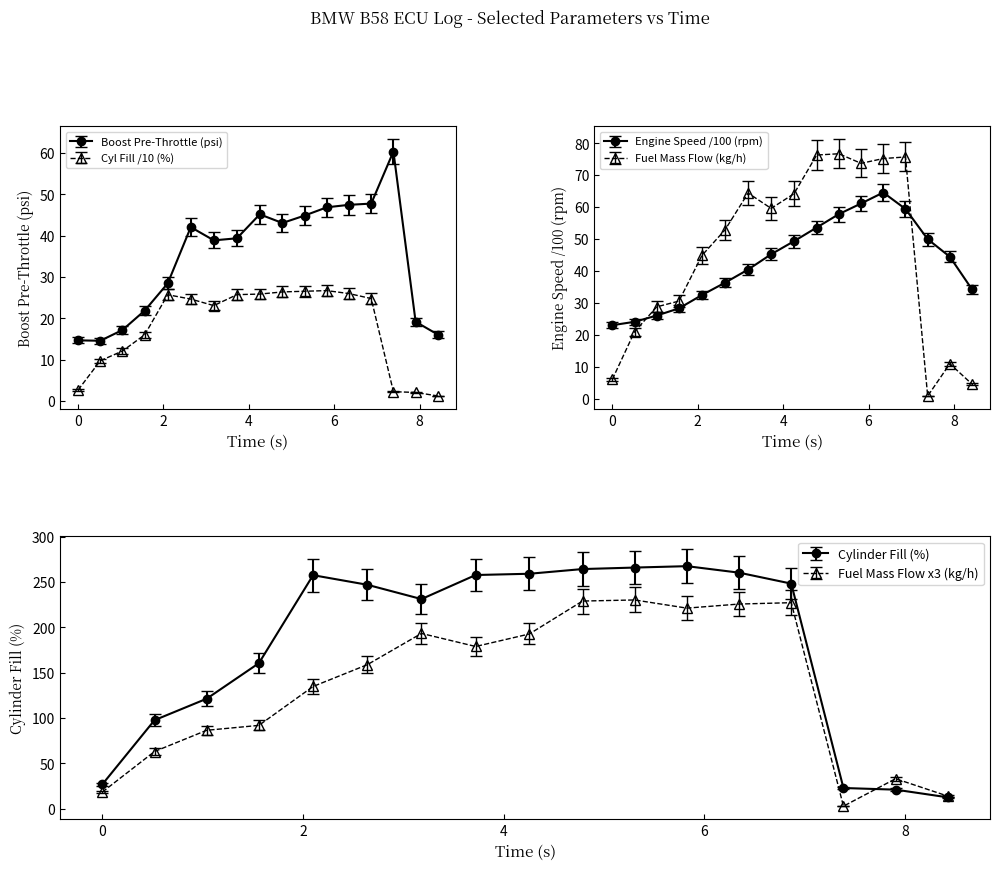

Which series has the widest spread of values?

Fuel Mass Flow Rate